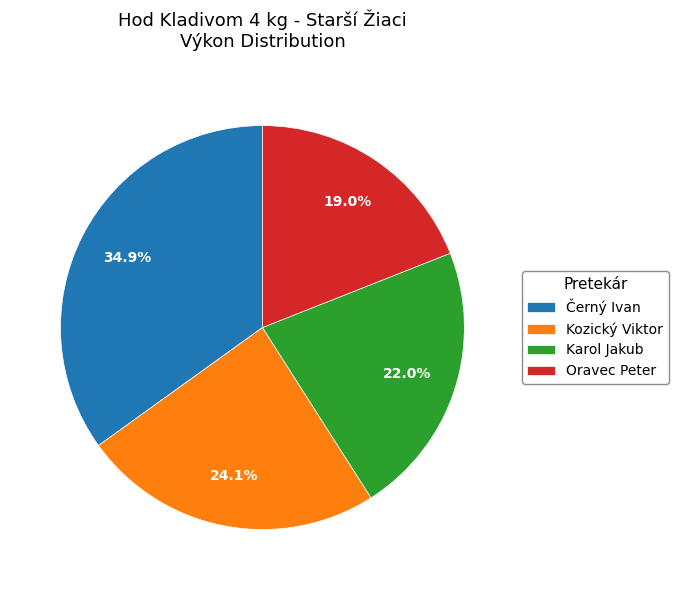

To the nearest percent, what is the combined percentage of Oravec Peter and Černý Ivan?

54%